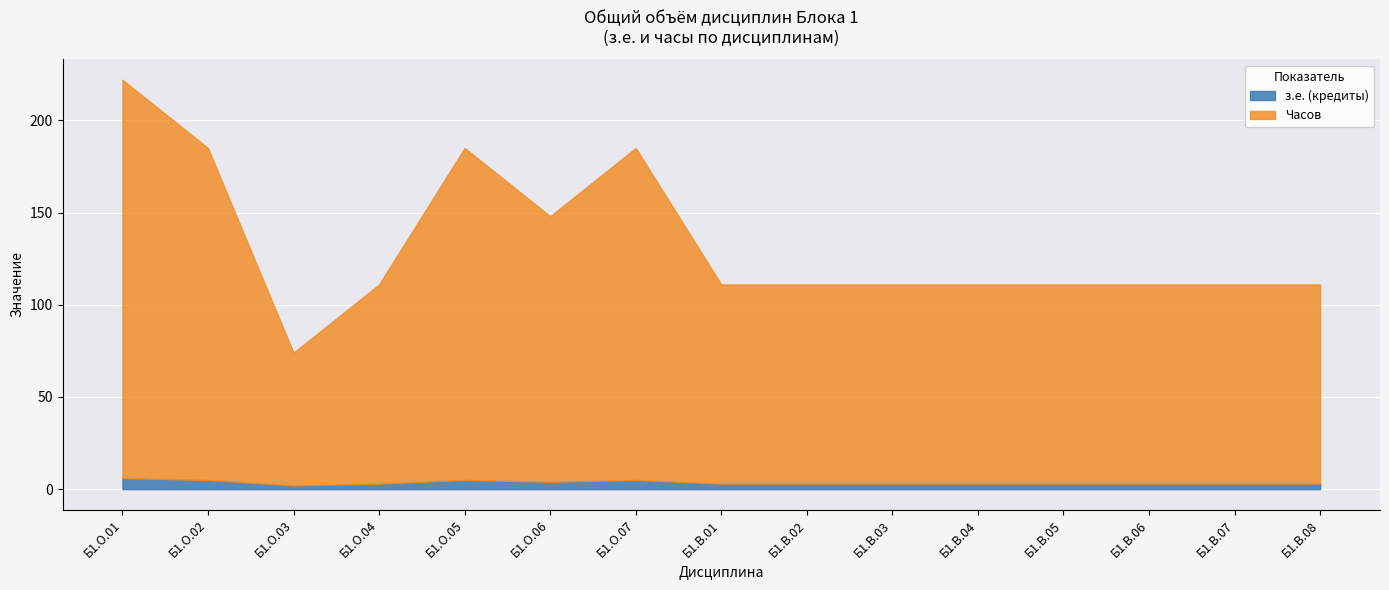

True or false: з.е. (кредиты) has a value of 1 at Б1.О.06.

False